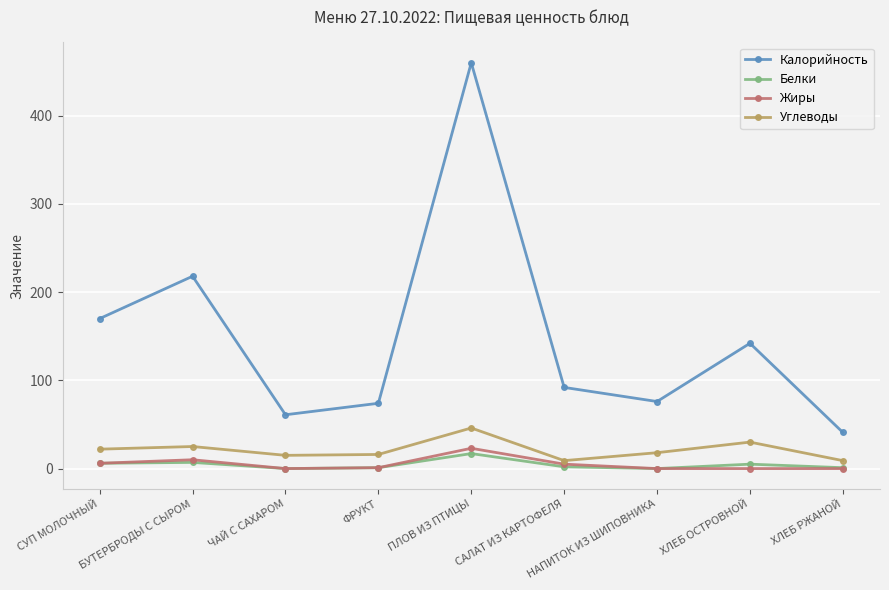

What is the label of the 2nd point from the left?

БУТЕРБРОДЫ С СЫРОМ